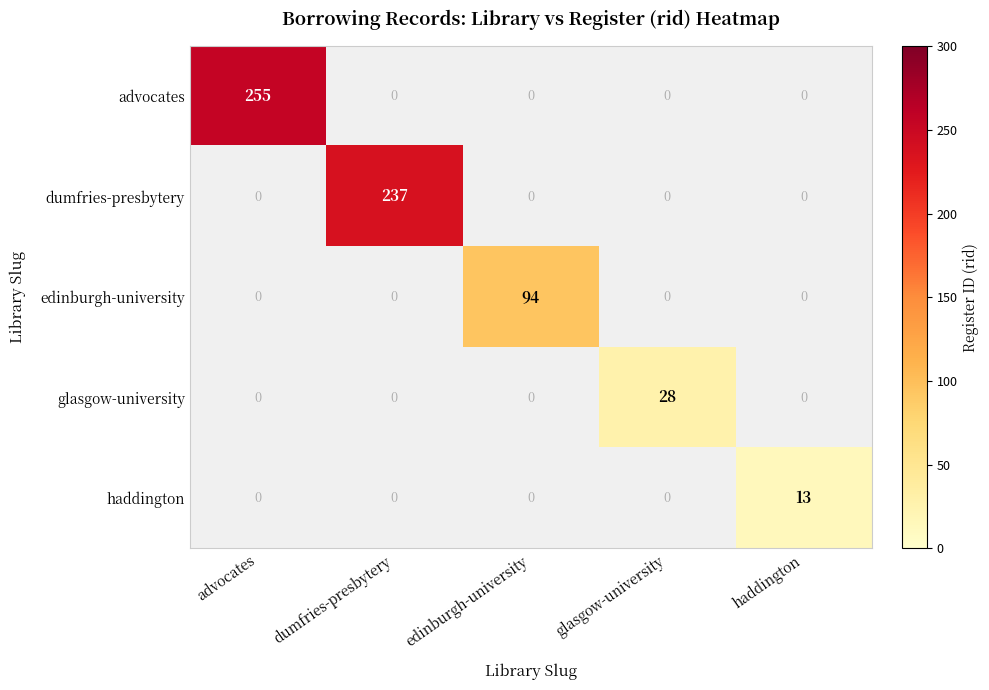

True or false: advocates has a value of -149 at haddington.

False